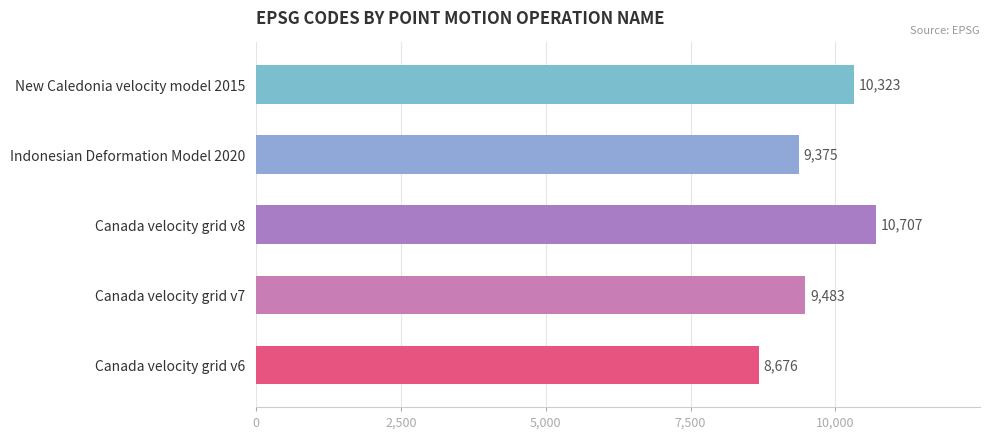

Read the value at New Caledonia velocity model 2015, to the nearest 100.

10300